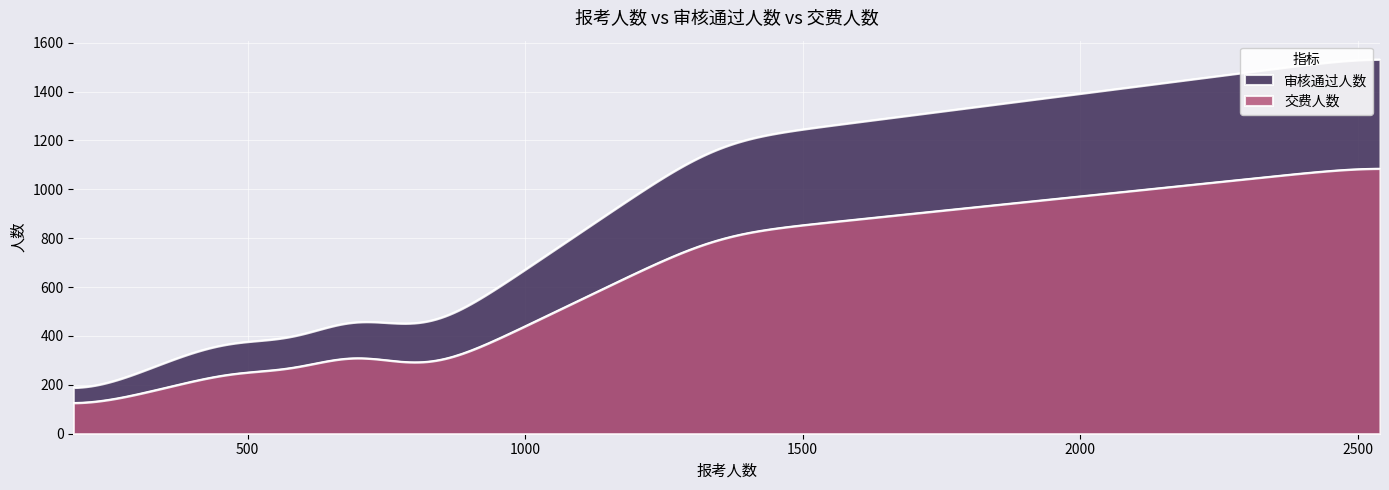

How many values in the 交费人数 series exceed 192?

9